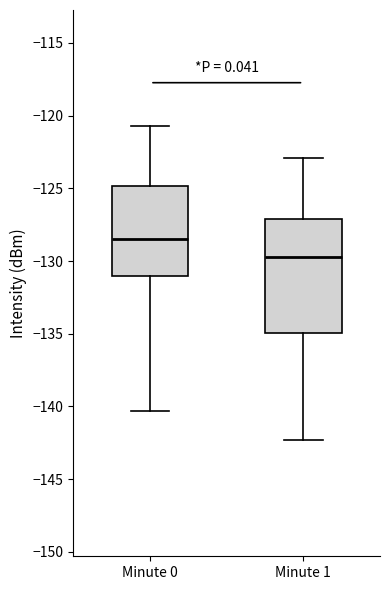

Which box has the lowest median line?

Minute 1